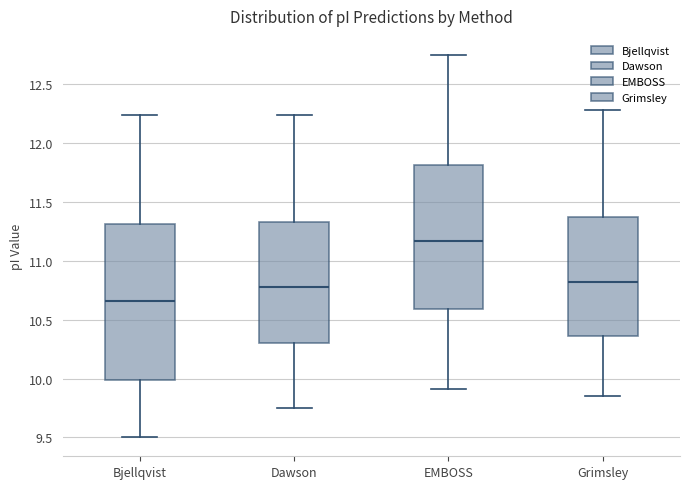

Reading left to right, transcribe this box plot: for each box, give where its median line is, the range the box spans, and where its two whiskers end, as read against the y-axis. The values are not printed on the chart, so give them approximately, as read against the axis.

Bjellqvist: median 10.65, box 10.00 to 11.30, whiskers 9.50 to 12.25
Dawson: median 10.75, box 10.30 to 11.35, whiskers 9.75 to 12.25
EMBOSS: median 11.15, box 10.60 to 11.80, whiskers 9.90 to 12.75
Grimsley: median 10.80, box 10.35 to 11.35, whiskers 9.85 to 12.30